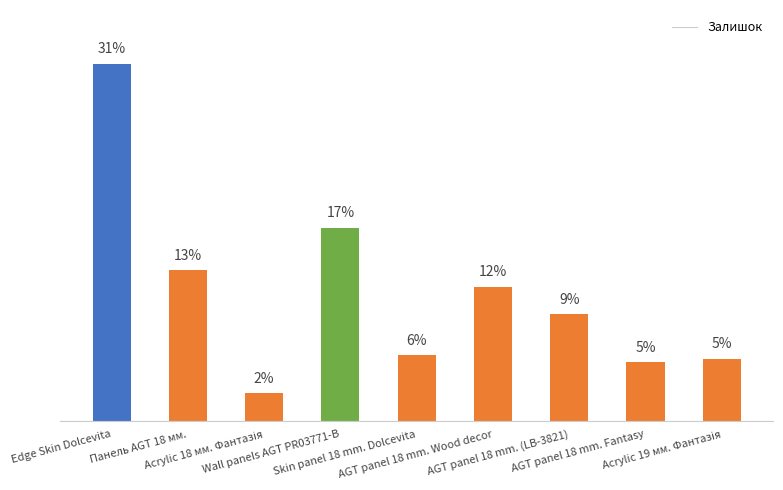

List the labels in order of value, smallest first.

Acrylic 18 мм. Фантазія, AGT panel 18 mm. Fantasy, Acrylic 19 мм. Фантазія, Skin panel 18 mm. Dolcevita, AGT panel 18 mm. (LB-3821), AGT panel 18 mm. Wood decor, Панель AGT 18 мм., Wall panels AGT PR03771-B, Edge Skin Dolcevita